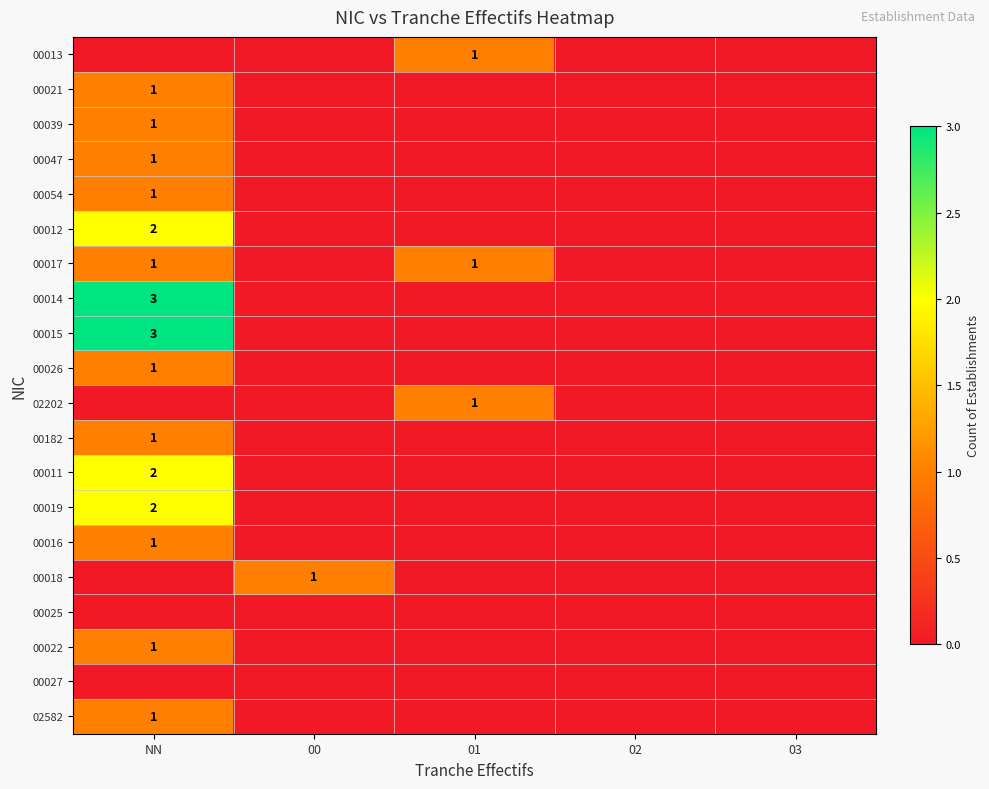

Is it true that 00054 equals 0 at NN?

False